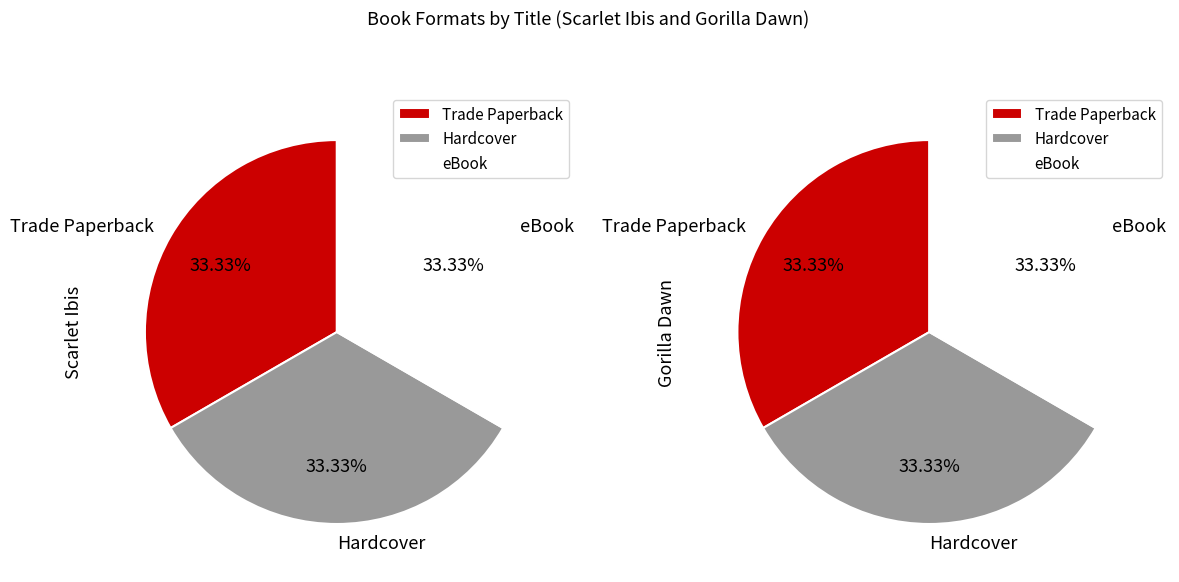

Which series changed the most between Scarlet Ibis and Gorilla Dawn?

Trade Paperback